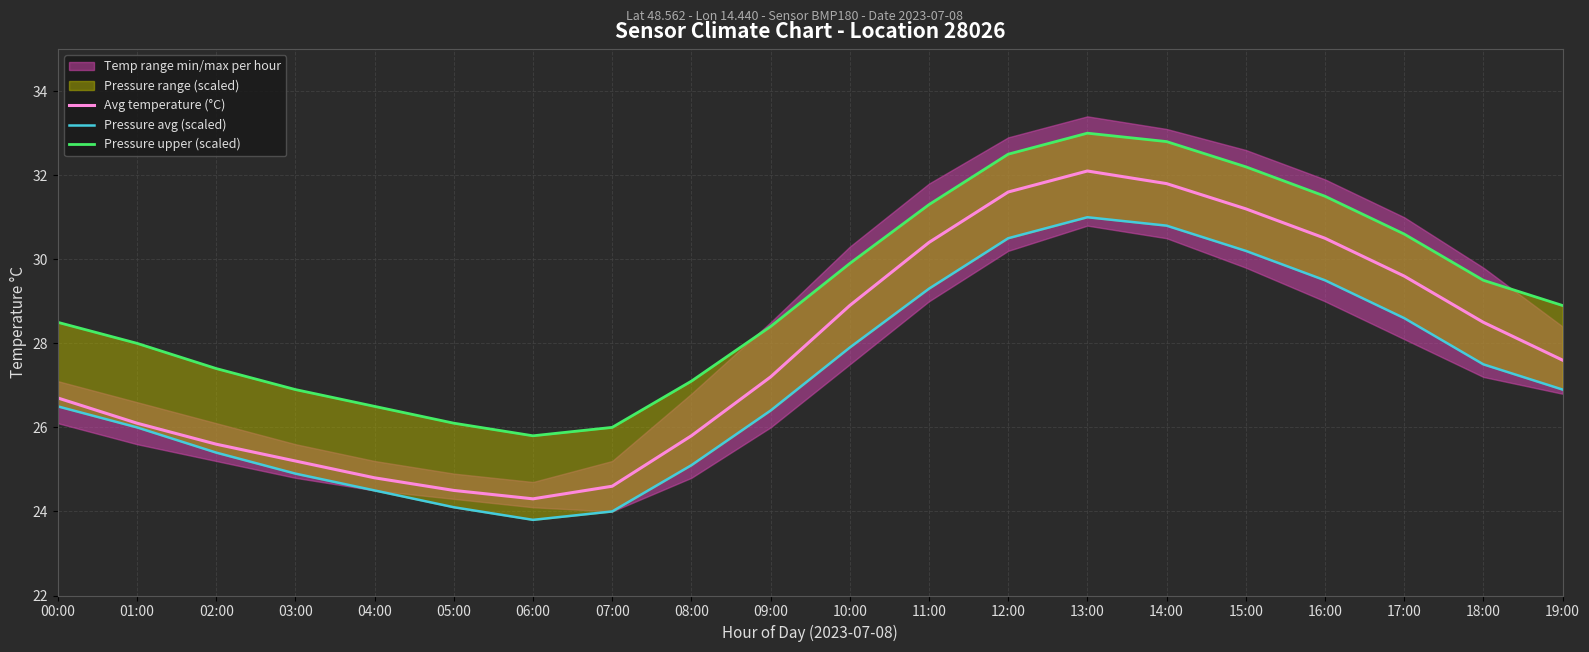

Which category has the highest value in the Pressure avg (scaled) series?

13:00